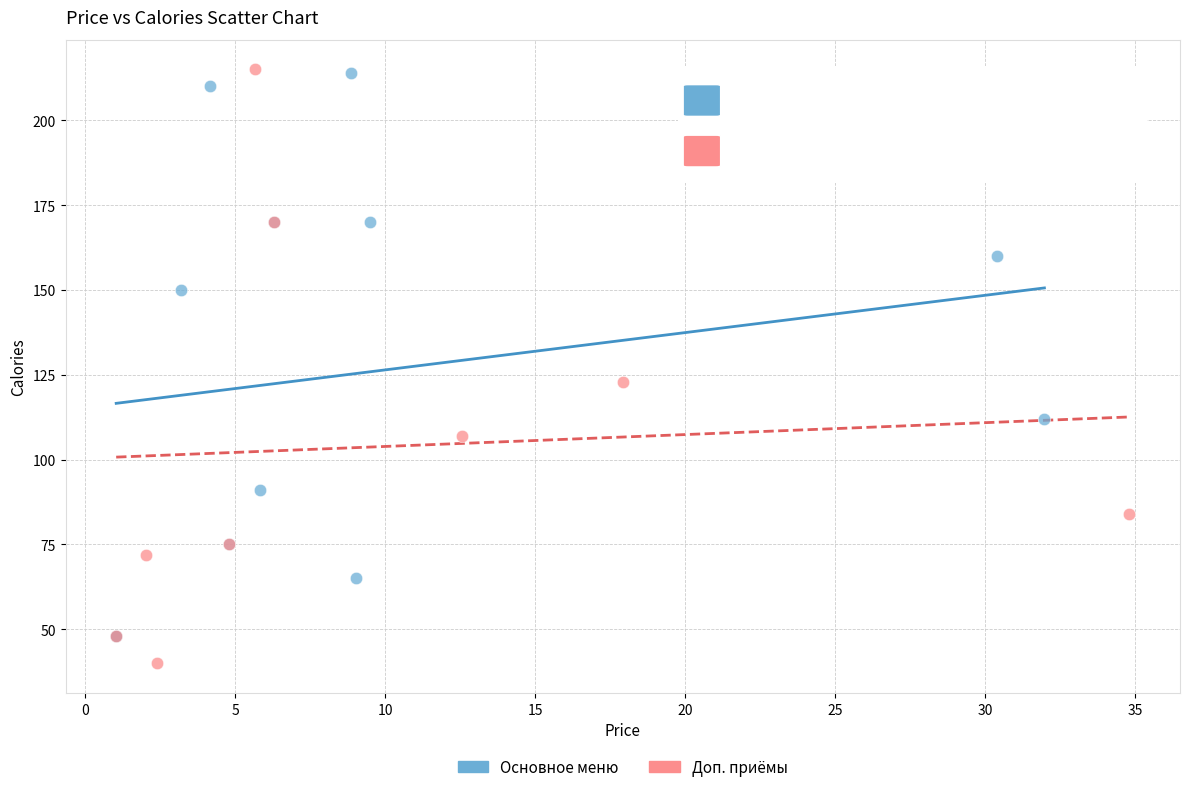

Which series has the widest spread of Y values?

Доп. приёмы